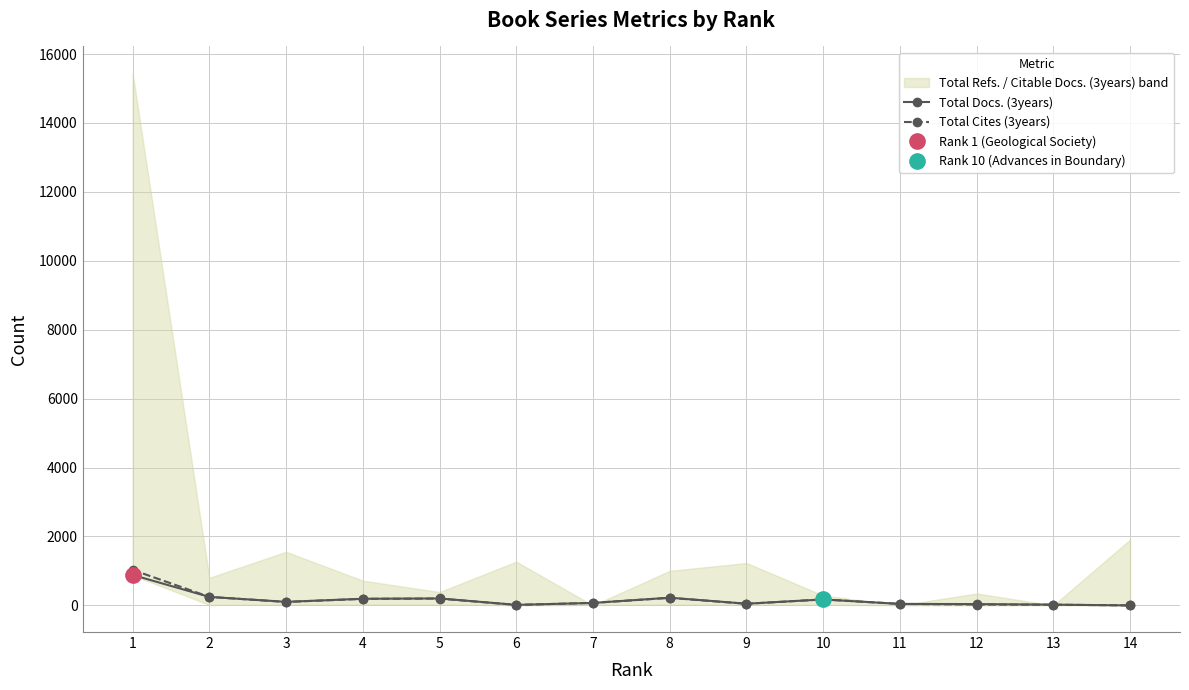

True or false: Total Cites (3years) and Total Docs. (3years) cross at least once.

False